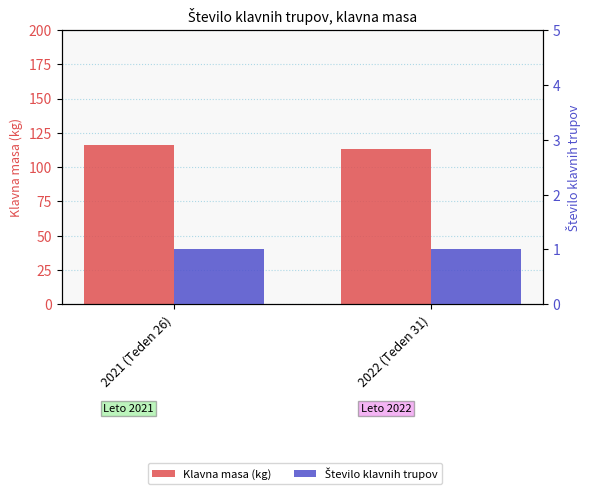

List the series in order of their overall mean, highest first.

Klavna masa (kg), Število klavnih trupov